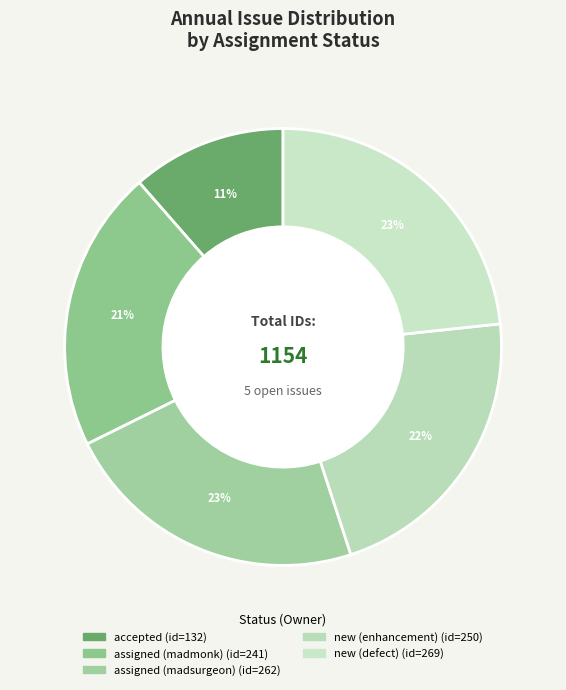

To the nearest percent, what is the difference between the new (defect) and assigned (madsurgeon) slice percentages?

1%